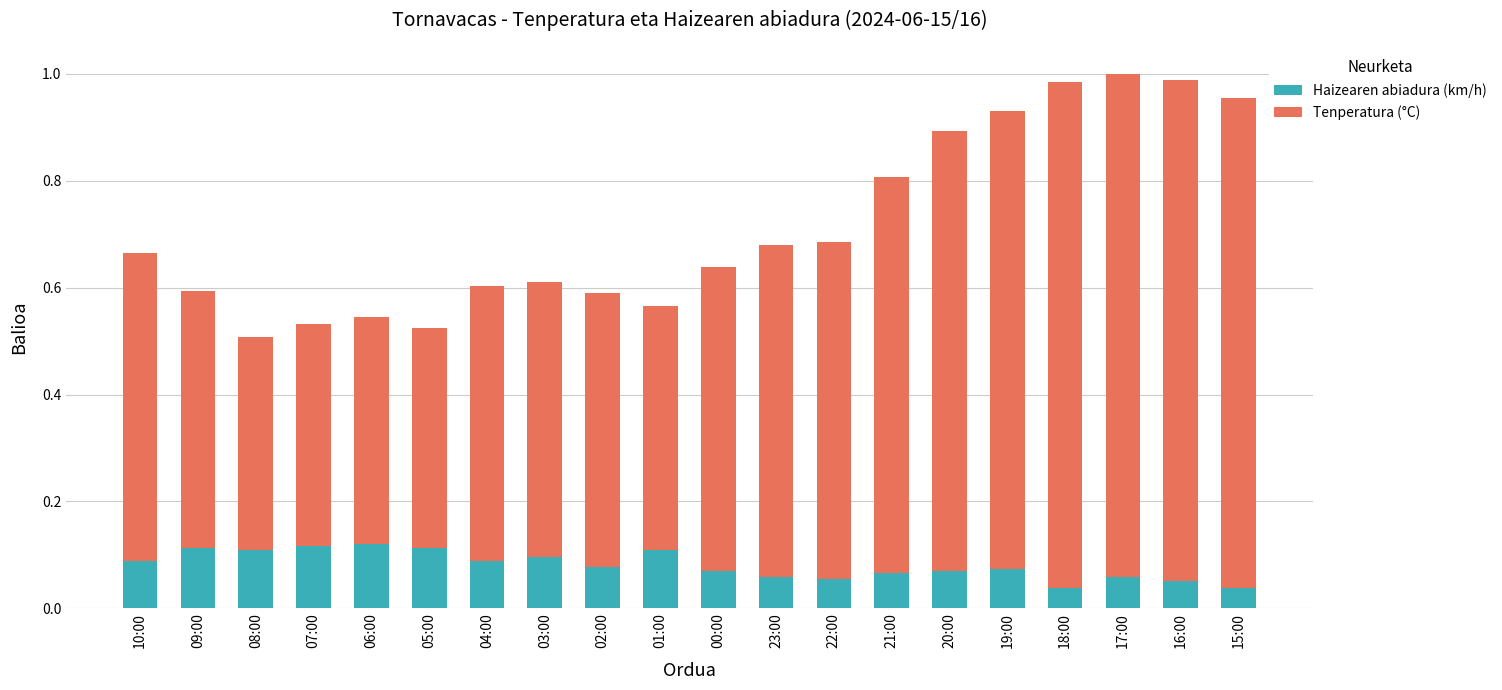

How many Haizearen abiadura (km/h) values are between 0 and 1?

20